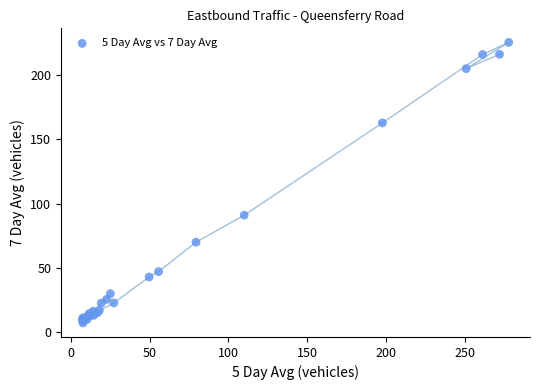

What Y value in the scatter plot is closest to 116?

91.0